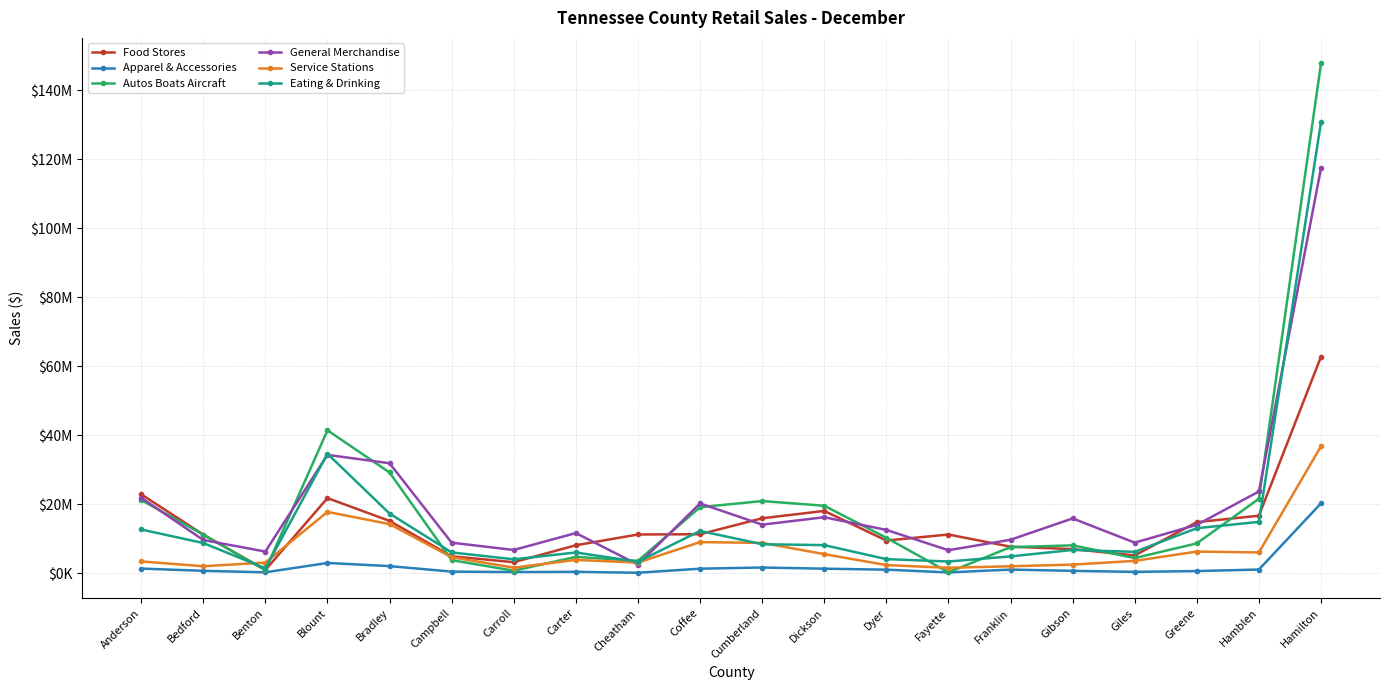

What are all the series names shown in the legend?

Food Stores, Apparel & Accessories, Autos Boats Aircraft, General Merchandise, Service Stations, Eating & Drinking